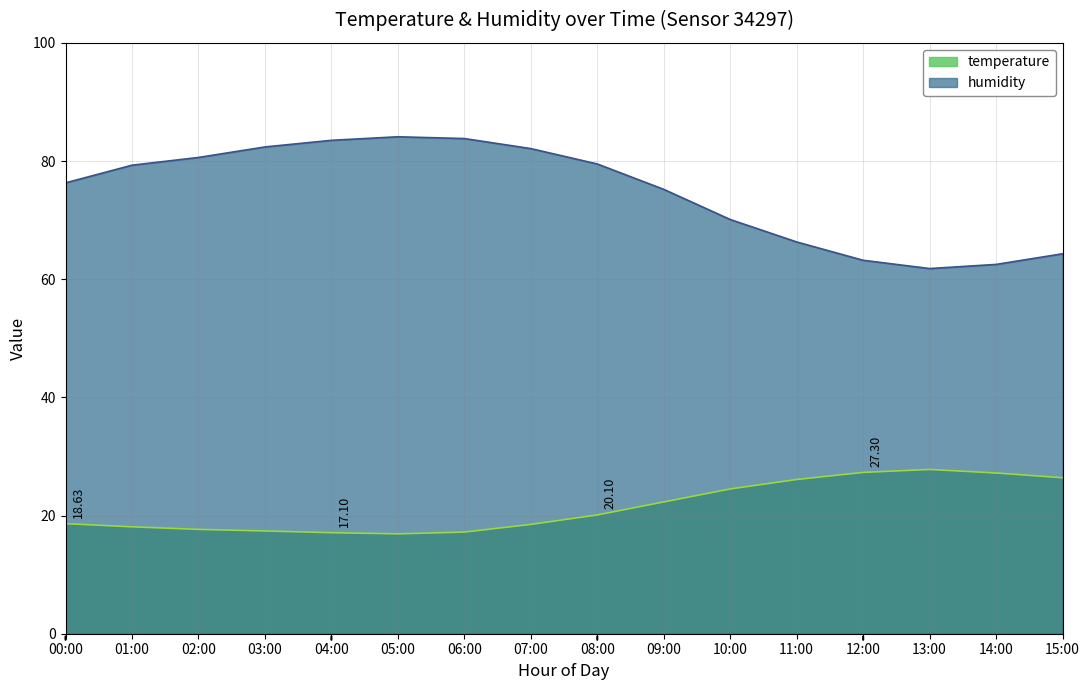

What is the difference between the highest and lowest values at 04:00?

66.4